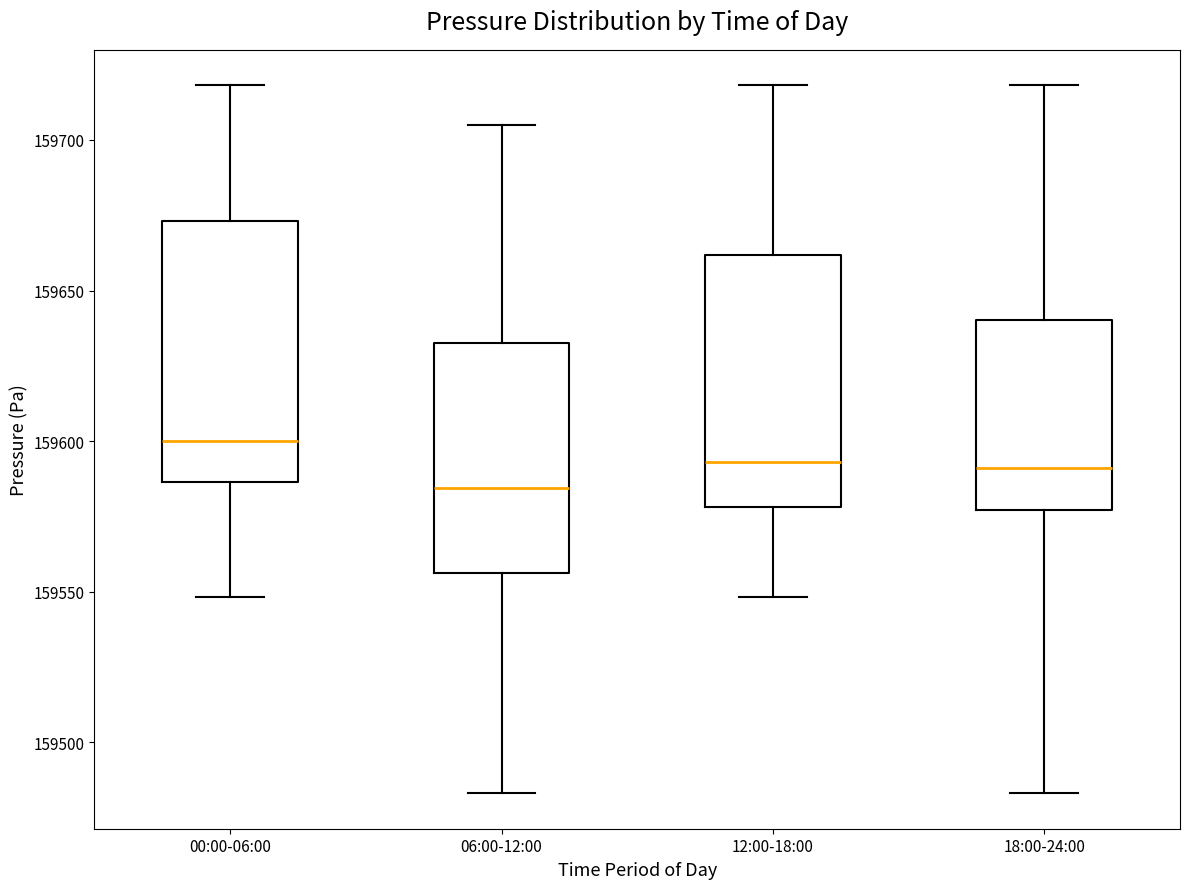

Where is the upper edge of the box for 12:00-18:00 on the y-axis? The values are not printed on the chart, so give them approximately, as read against the axis.

159660